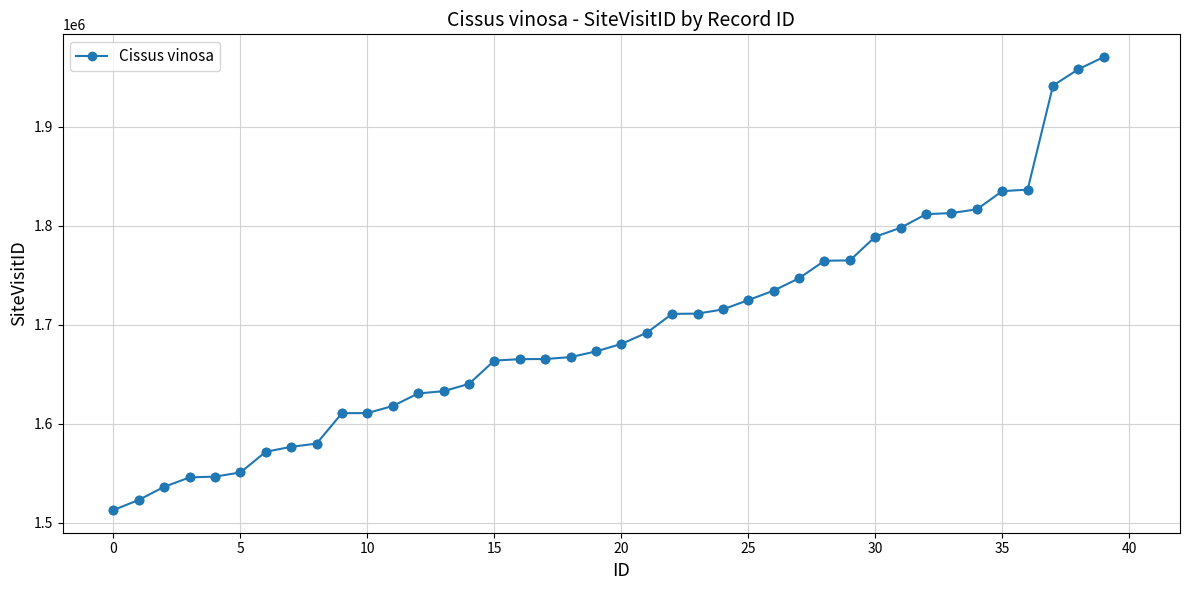

What is the value of the 25th point from the left?

1715532